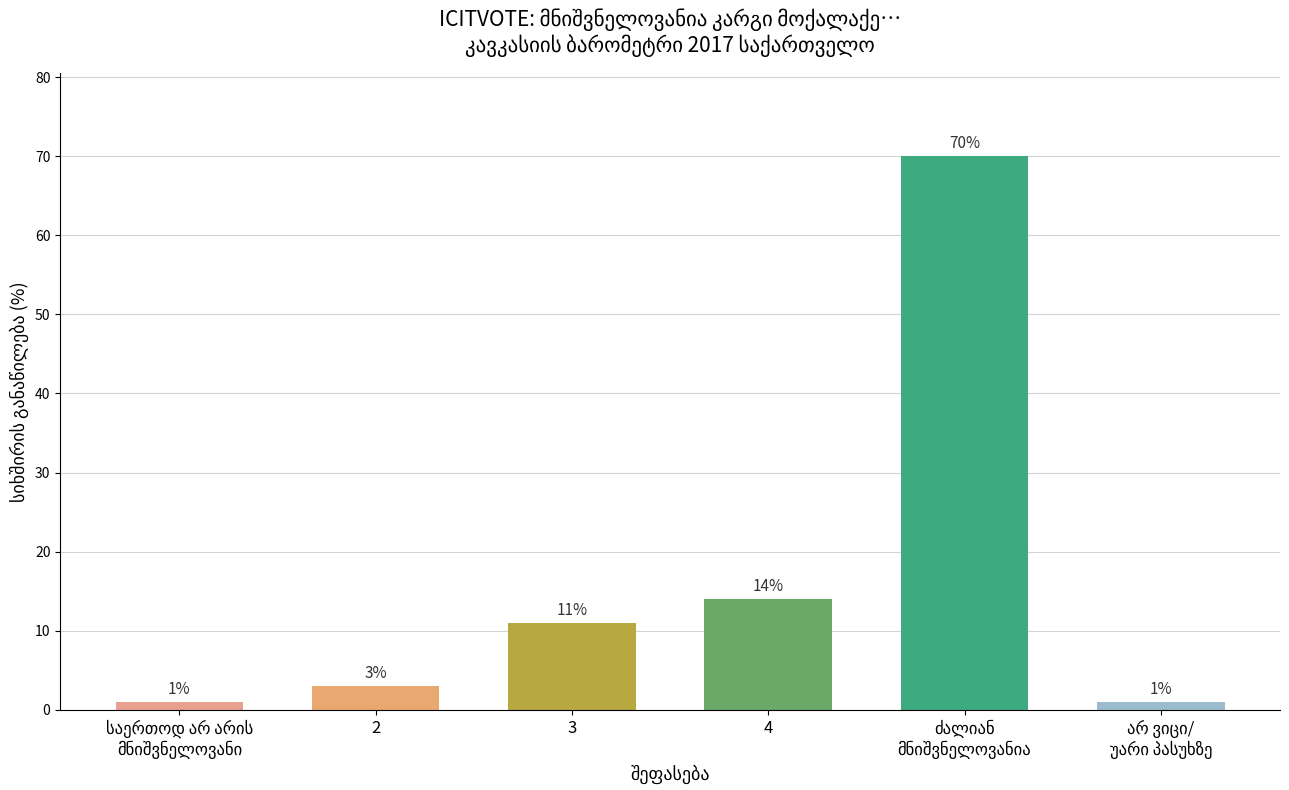

What is the sum of the values at 3 and 2?

14